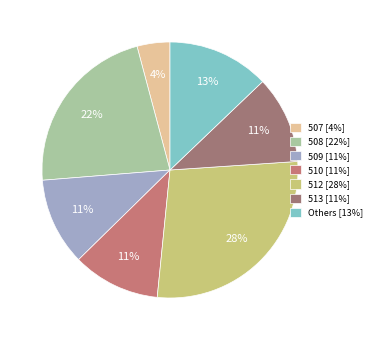

Which slice is the largest?

512